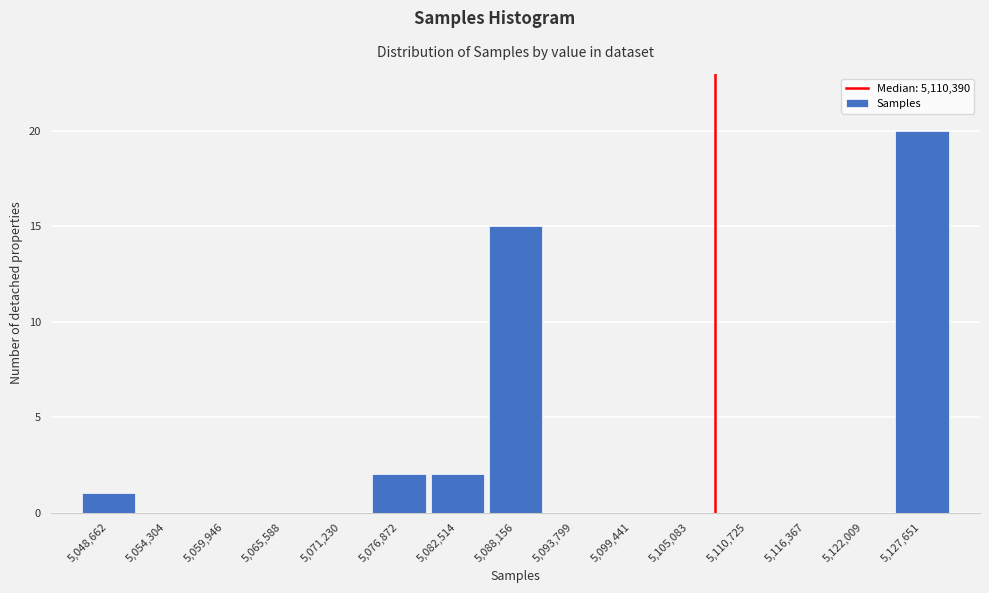

Reading left to right, transcribe all the data shown in this chart.

5,048,662=1	5,054,304=0	5,059,946=0	5,065,588=0	5,071,230=0	5,076,872=2	5,082,514=2	5,088,156=15	5,093,799=0	5,099,441=0	5,105,083=0	5,110,725=0	5,116,367=0	5,122,009=0	5,127,651=20